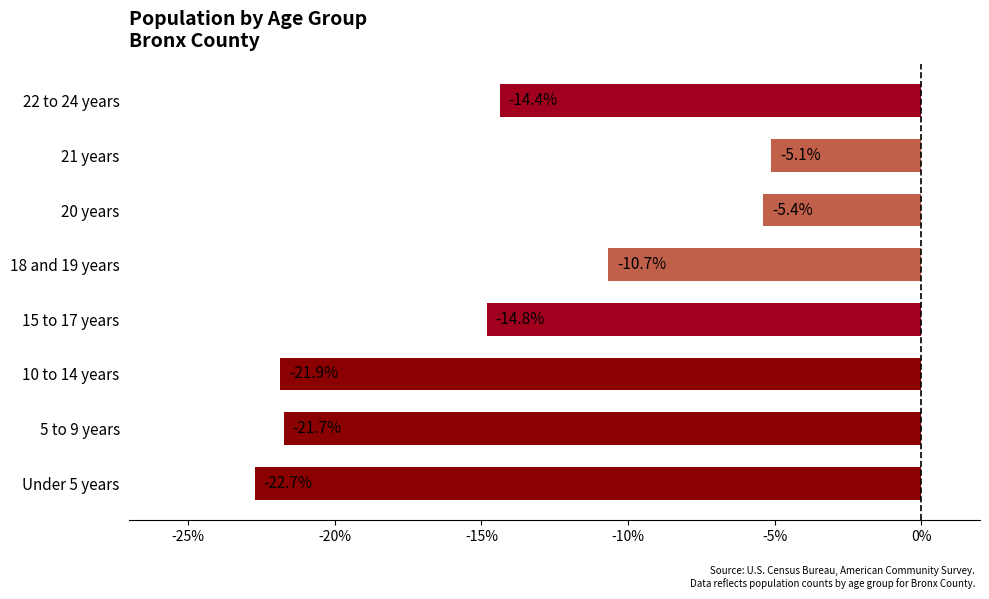

How many categories are shown in the chart?

8